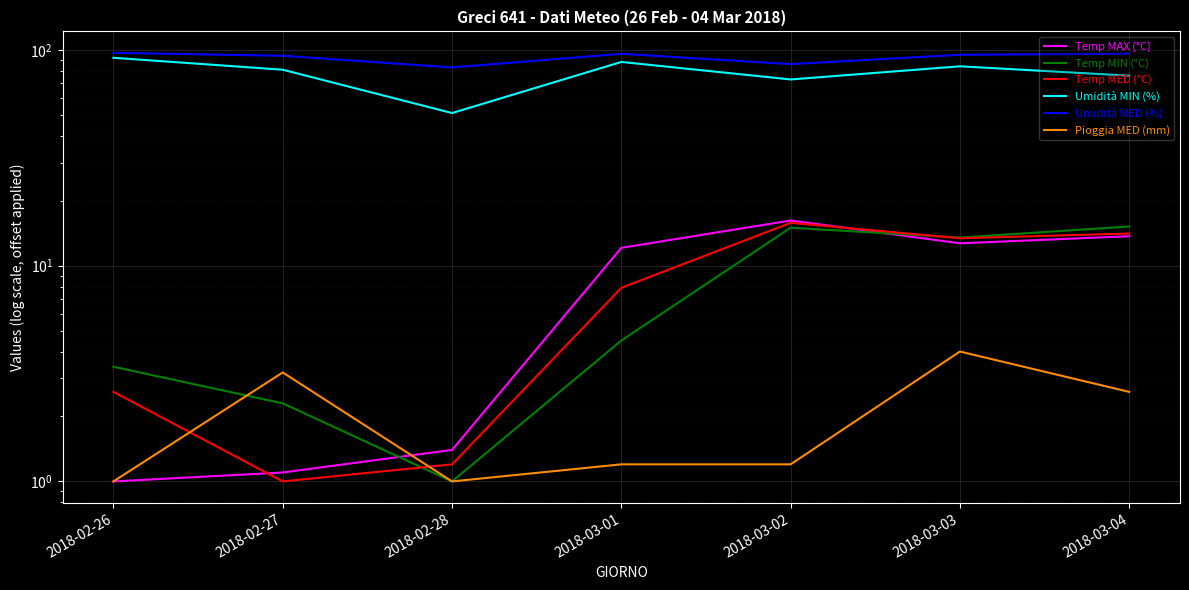

Reading left to right, list all the values displayed in this chart.

Temp MAX (°C): 2018-02-26=1.0	2018-02-27=1.1	2018-02-28=1.4	2018-03-01=12.1	2018-03-02=16.2	2018-03-03=12.7	2018-03-04=13.7
Temp MIN (°C): 2018-02-26=3.4	2018-02-27=2.3	2018-02-28=1.0	2018-03-01=4.5	2018-03-02=15.0	2018-03-03=13.5	2018-03-04=15.2
Temp MED (°C): 2018-02-26=2.6	2018-02-27=1.0	2018-02-28=1.2	2018-03-01=7.9	2018-03-02=15.8	2018-03-03=13.4	2018-03-04=14.1
Umidità MIN (%): 2018-02-26=92.0	2018-02-27=81.0	2018-02-28=51.0	2018-03-01=88.0	2018-03-02=73.0	2018-03-03=84.0	2018-03-04=76.0
Umidità MED (%): 2018-02-26=97.0	2018-02-27=94.0	2018-02-28=83.0	2018-03-01=96.0	2018-03-02=86.0	2018-03-03=95.0	2018-03-04=96.0
Pioggia MED (mm): 2018-02-26=1.0	2018-02-27=3.2	2018-02-28=1.0	2018-03-01=1.2	2018-03-02=1.2	2018-03-03=4.0	2018-03-04=2.6